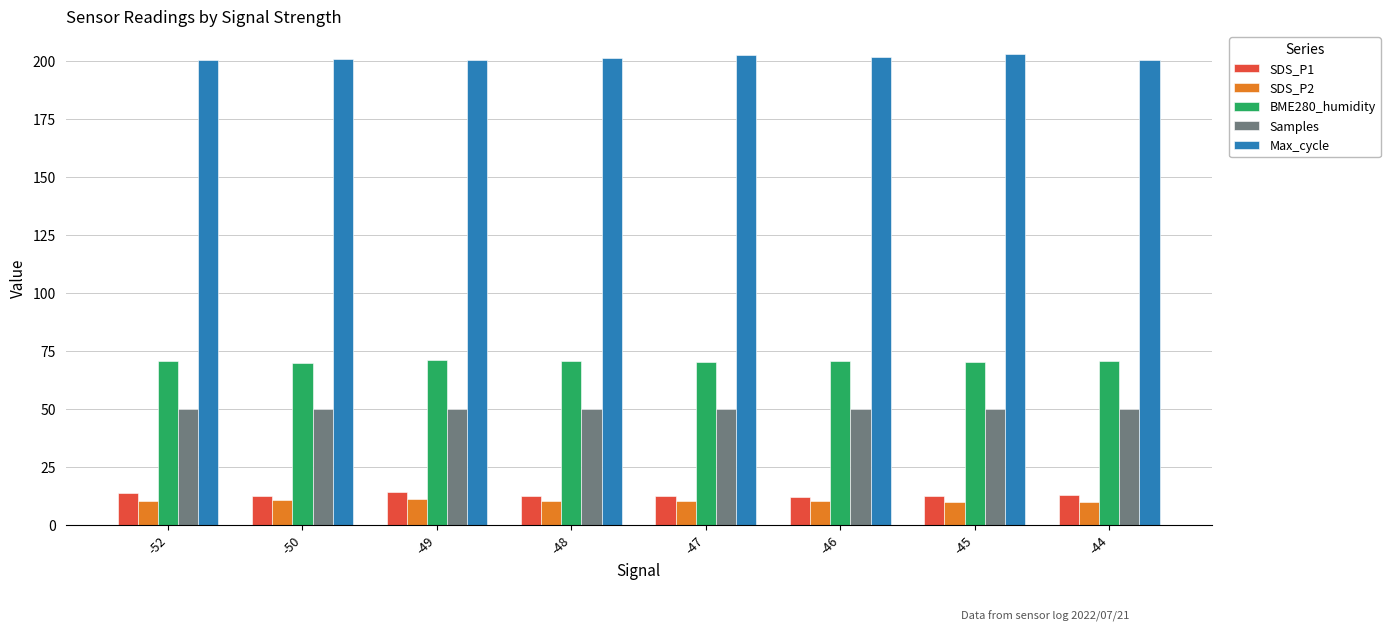

What is the average value of the SDS_P1 series?

12.9